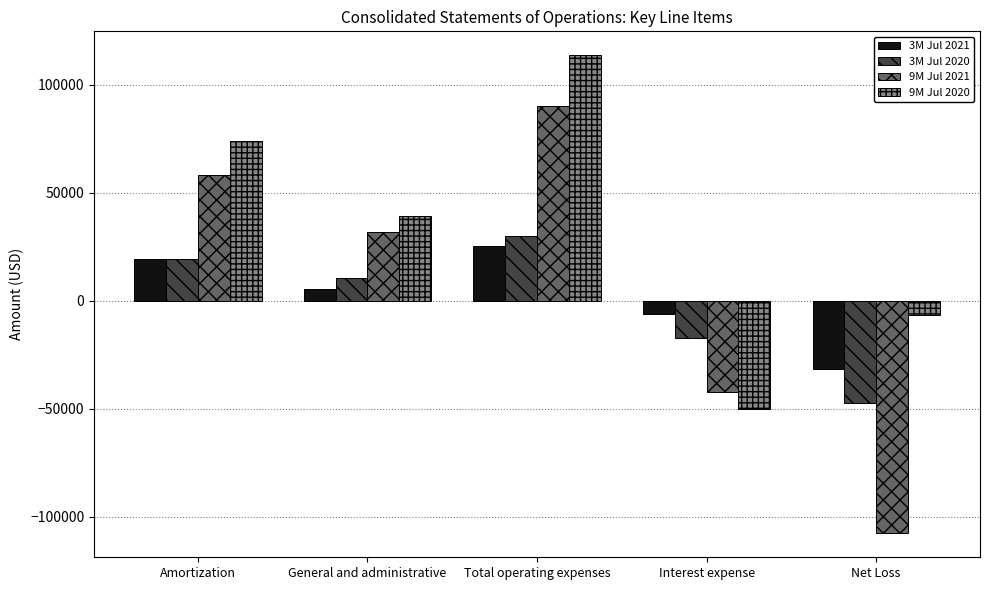

At which category does the chart reach its peak across all series?

Total operating expenses